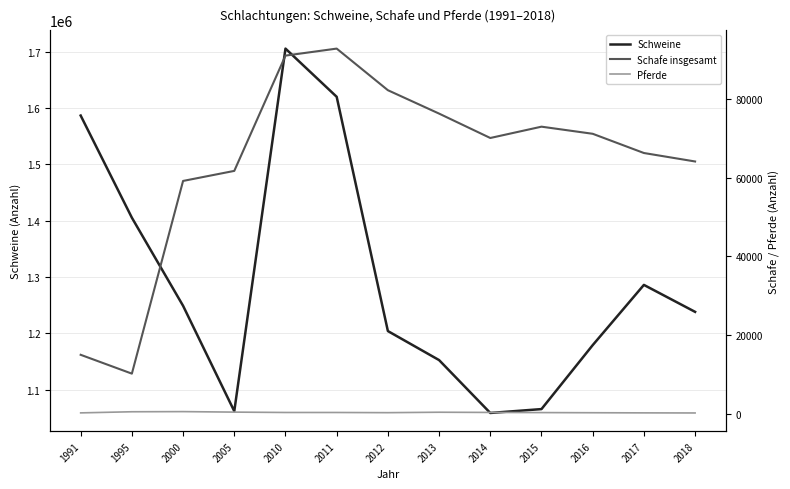

Which series has the largest total across all categories?

Schweine